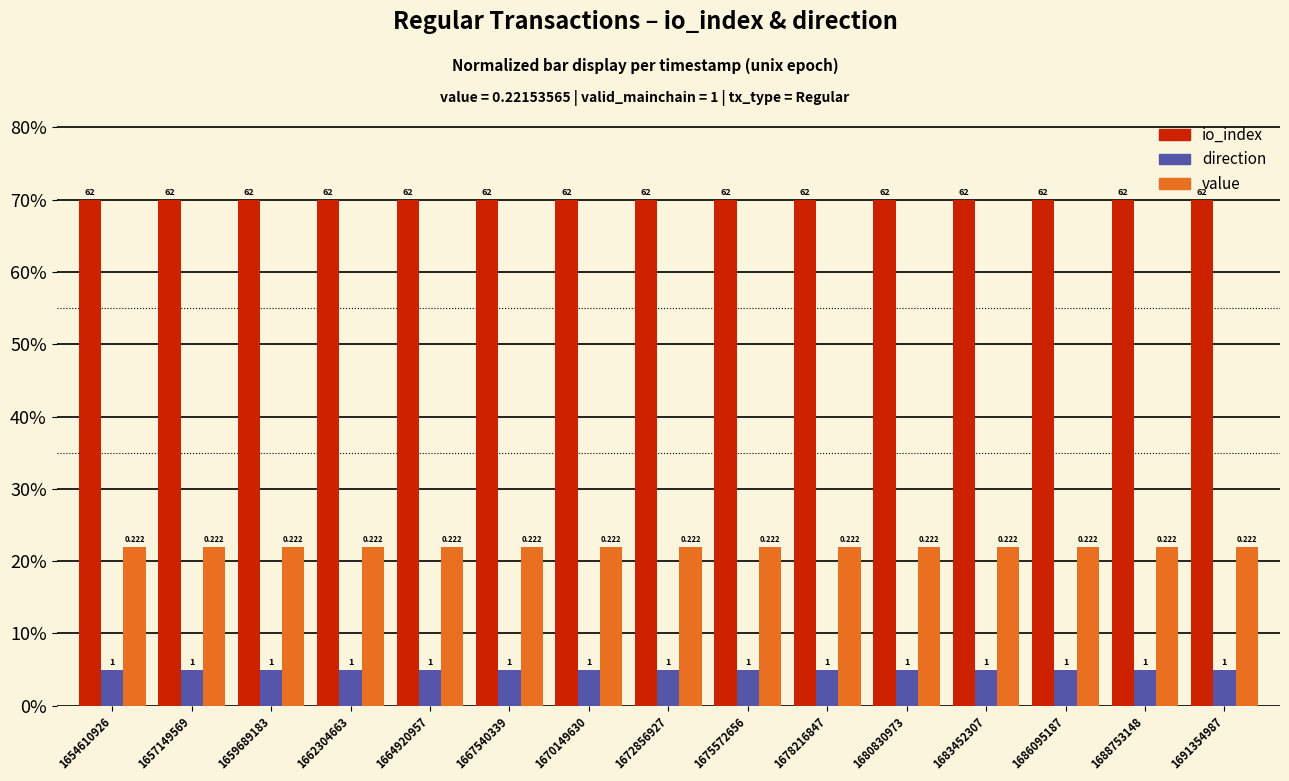

How many bars are there in each group?

3